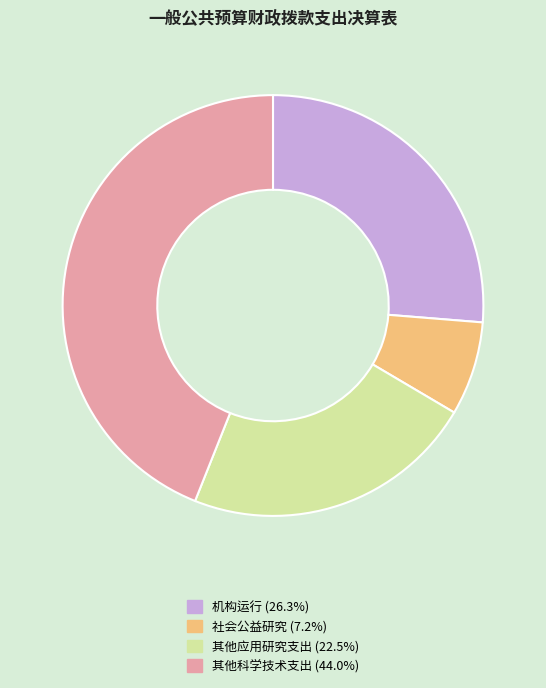

Which has a higher value, 其他科学技术支出 or 其他应用研究支出?

其他科学技术支出